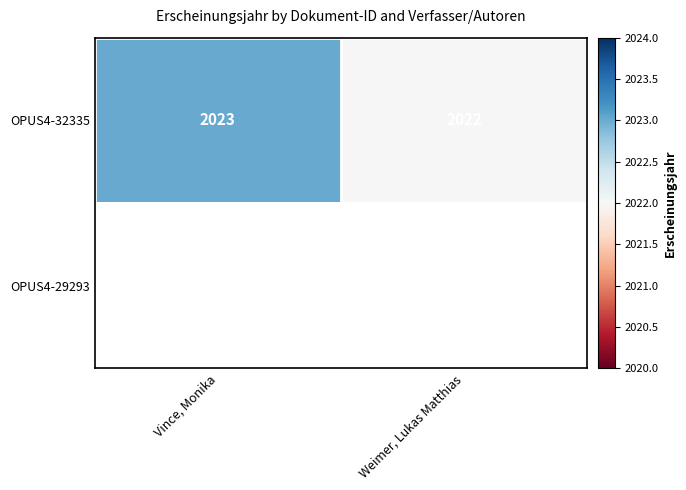

At which label is OPUS4-32335 closest to 2022?

Weimer, Lukas Matthias